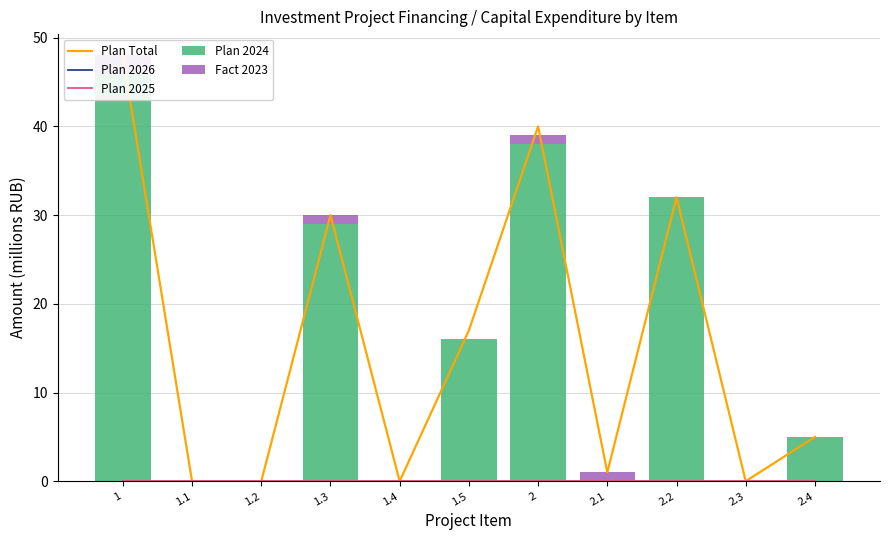

Which series changed the most between 1.2 and 2.1?

Plan Total